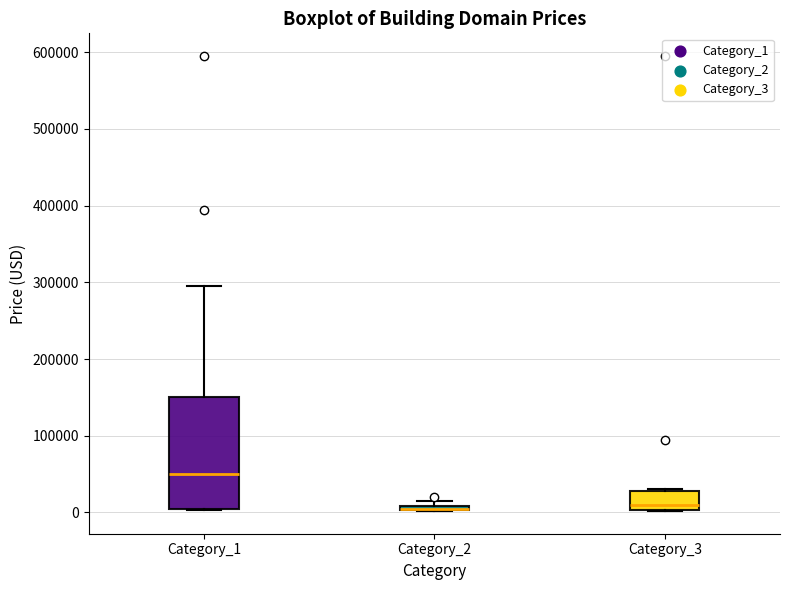

Which box is the tallest, from its lower edge to its upper edge?

Category_1